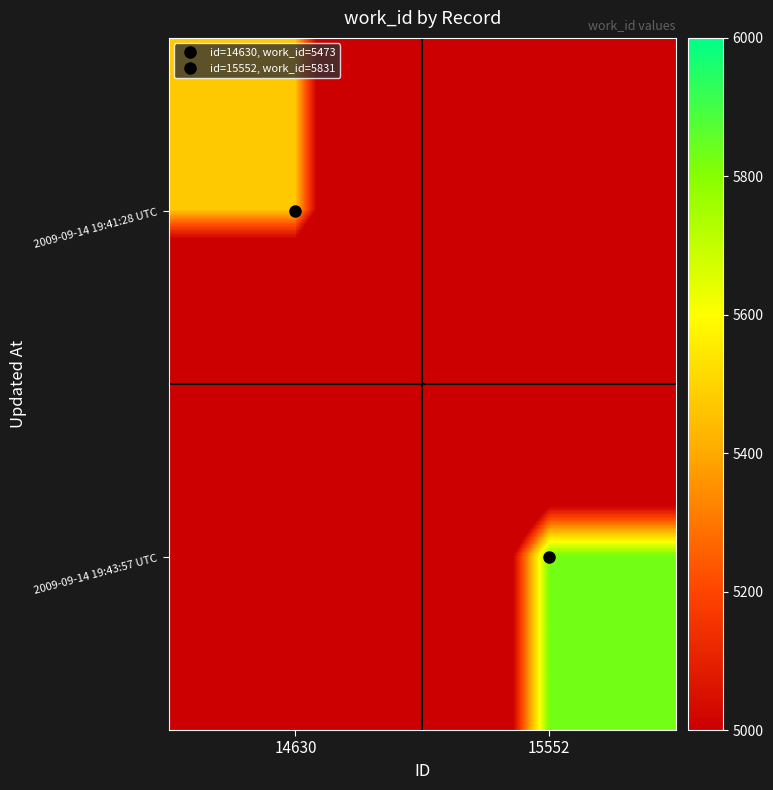

List the series in order of their peak value, highest first.

2009-09-14 19:43:57 UTC, 2009-09-14 19:41:28 UTC